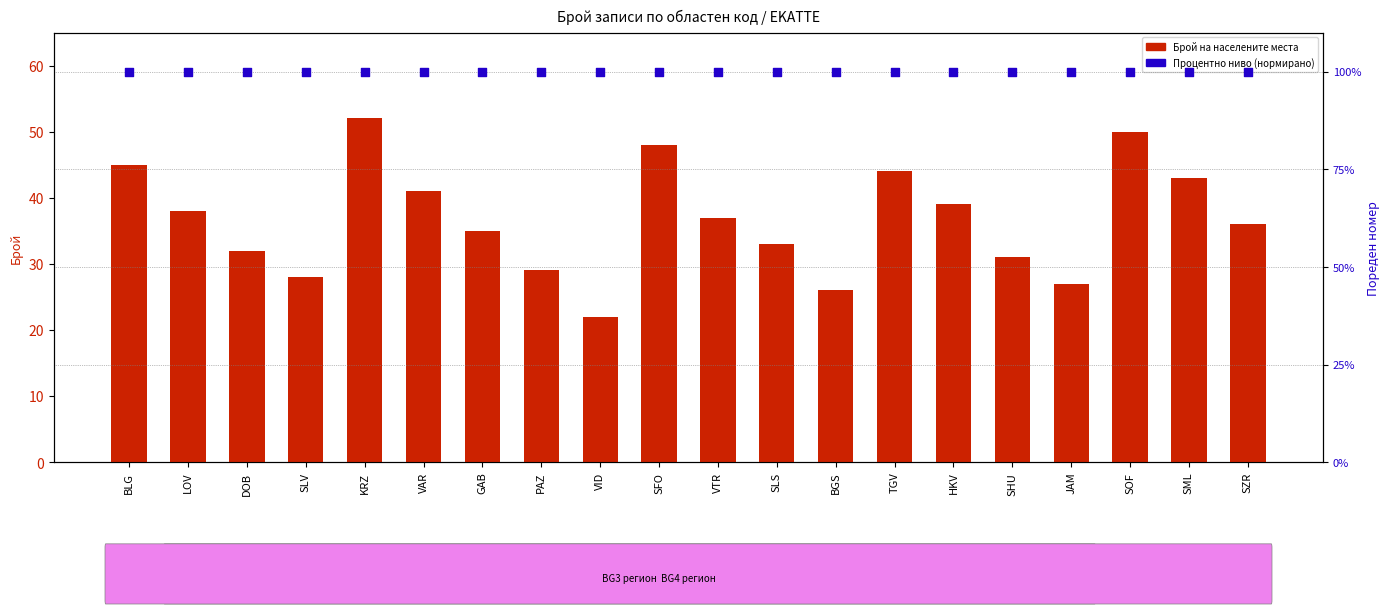

Which series has the largest total across all categories?

Процентно ниво (нормирано)